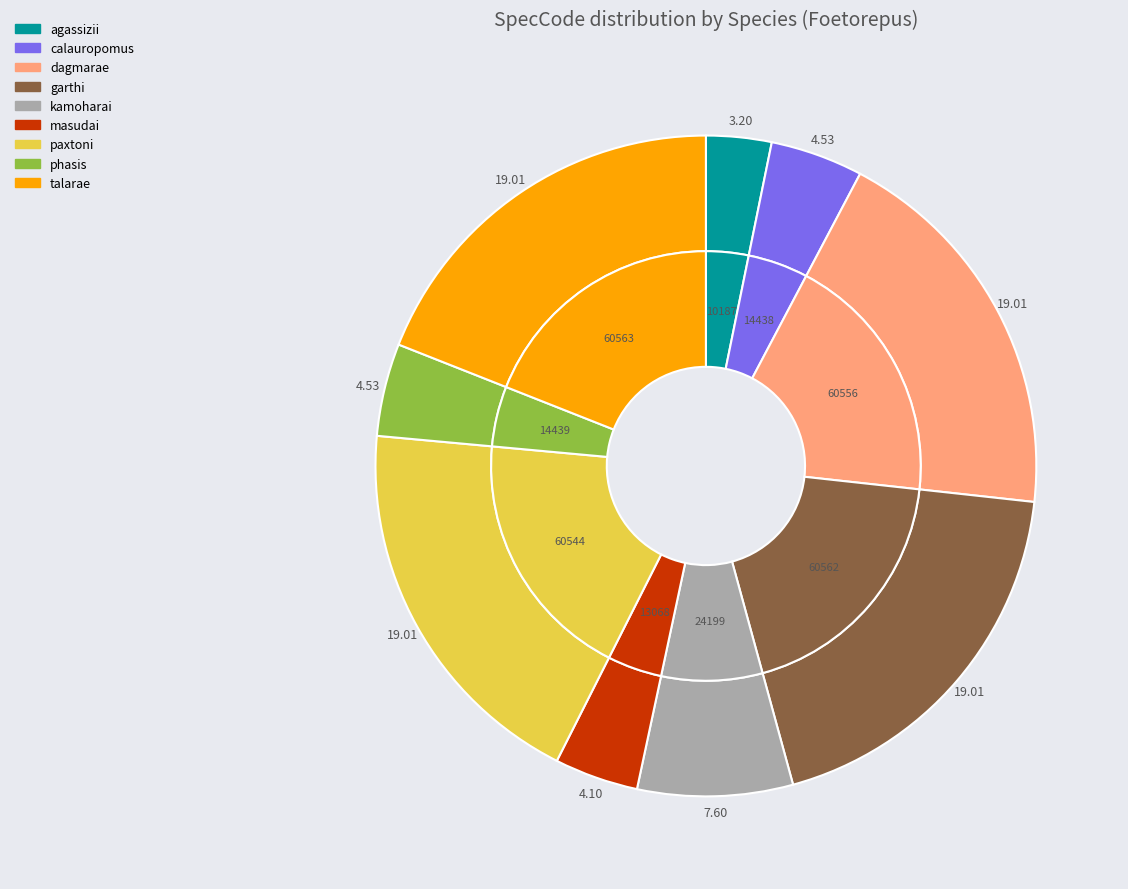

Which slice is the smallest?

agassizii